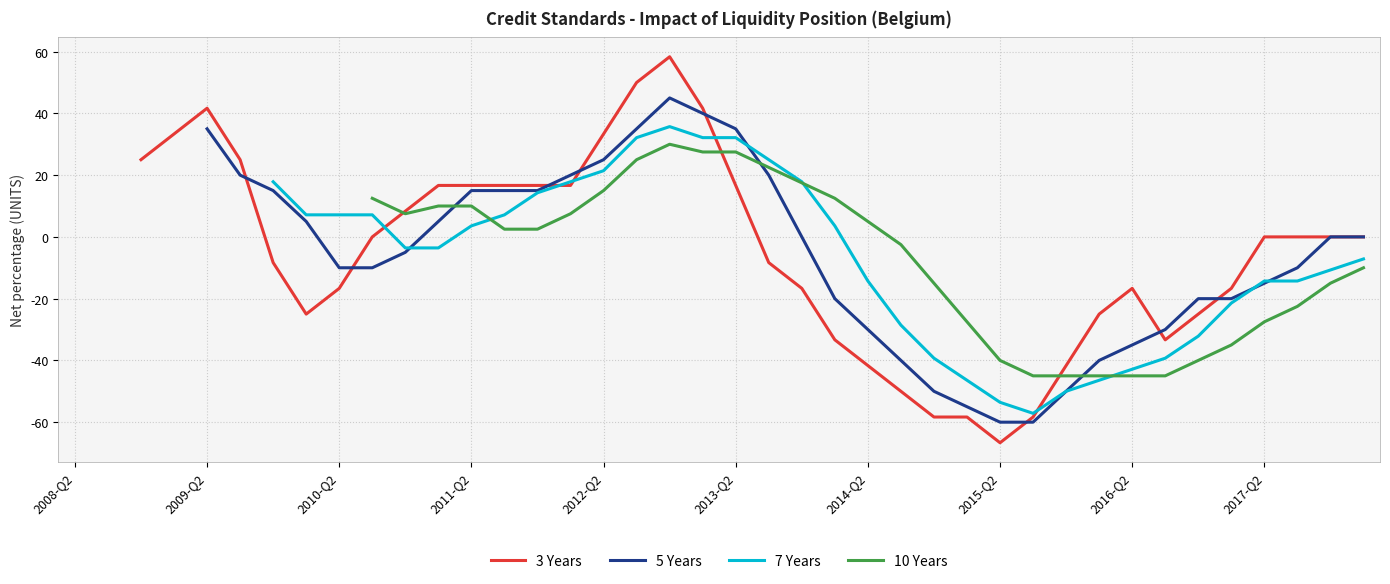

What is the highest value of the 3 Years series?

58.3